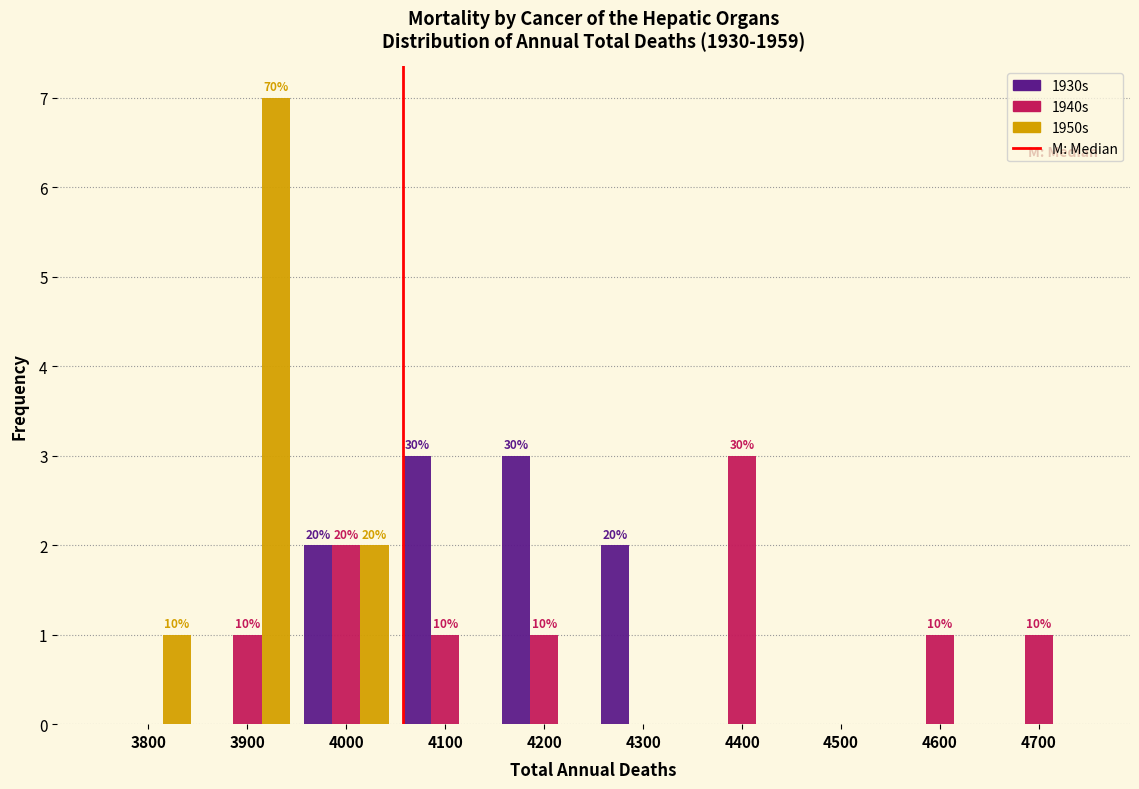

In the 1950s series, which range on the x-axis has the tallest bar?

3850 to 3950